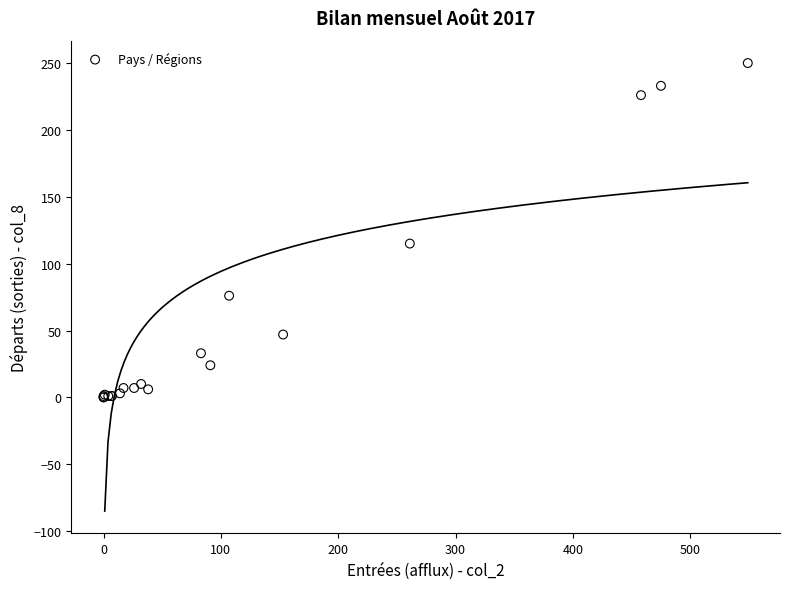

What Y value in the scatter plot is closest to 125?

115